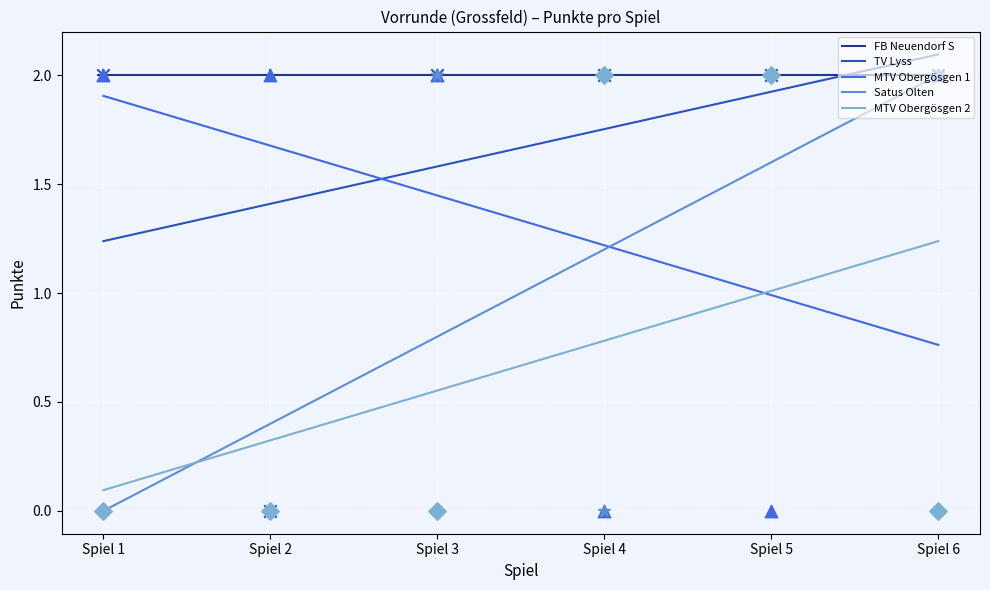

Which series has the largest Y range (max minus min)?

TV Lyss